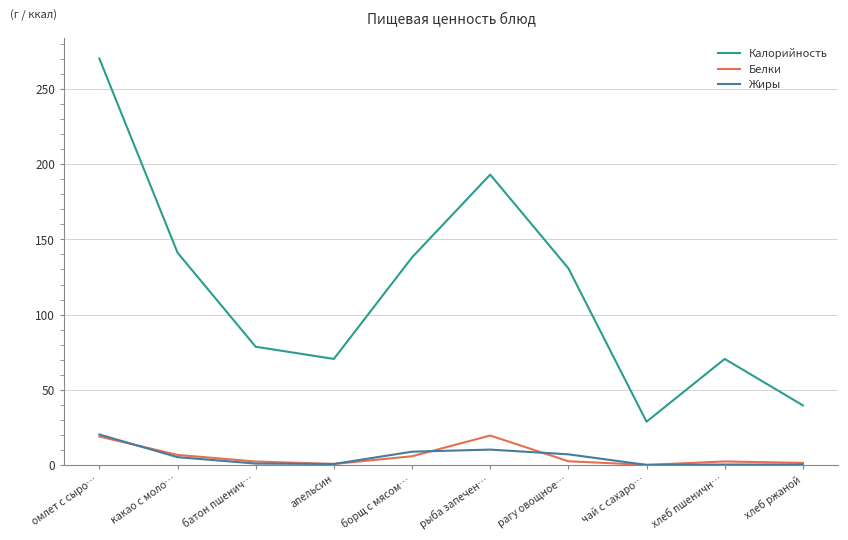

True or false: Жиры and Калорийность cross at least once.

False